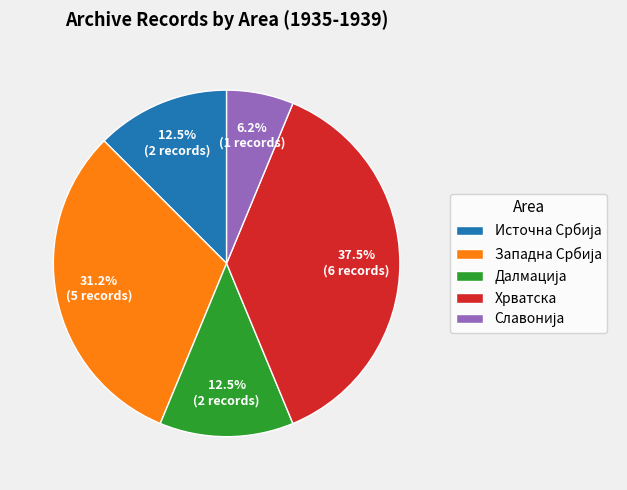

Which slice is the largest?

Хрватска